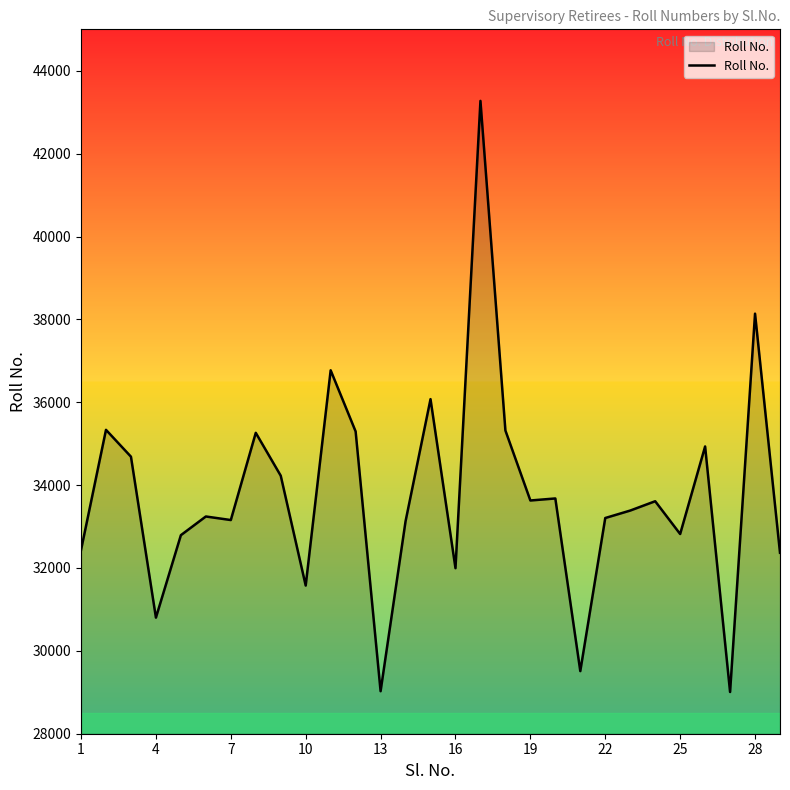

What is the smallest value displayed?

29007